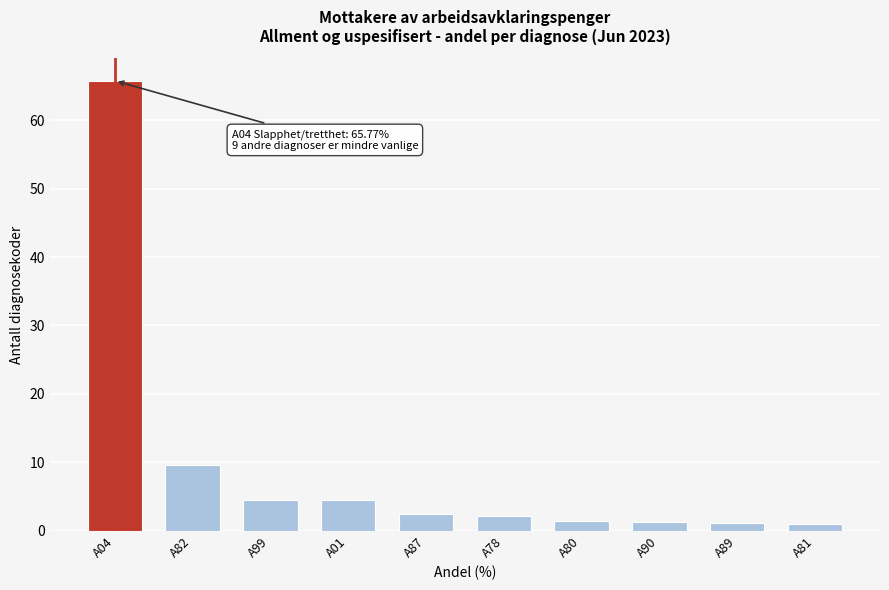

Which label corresponds to the largest value in the chart?

A04